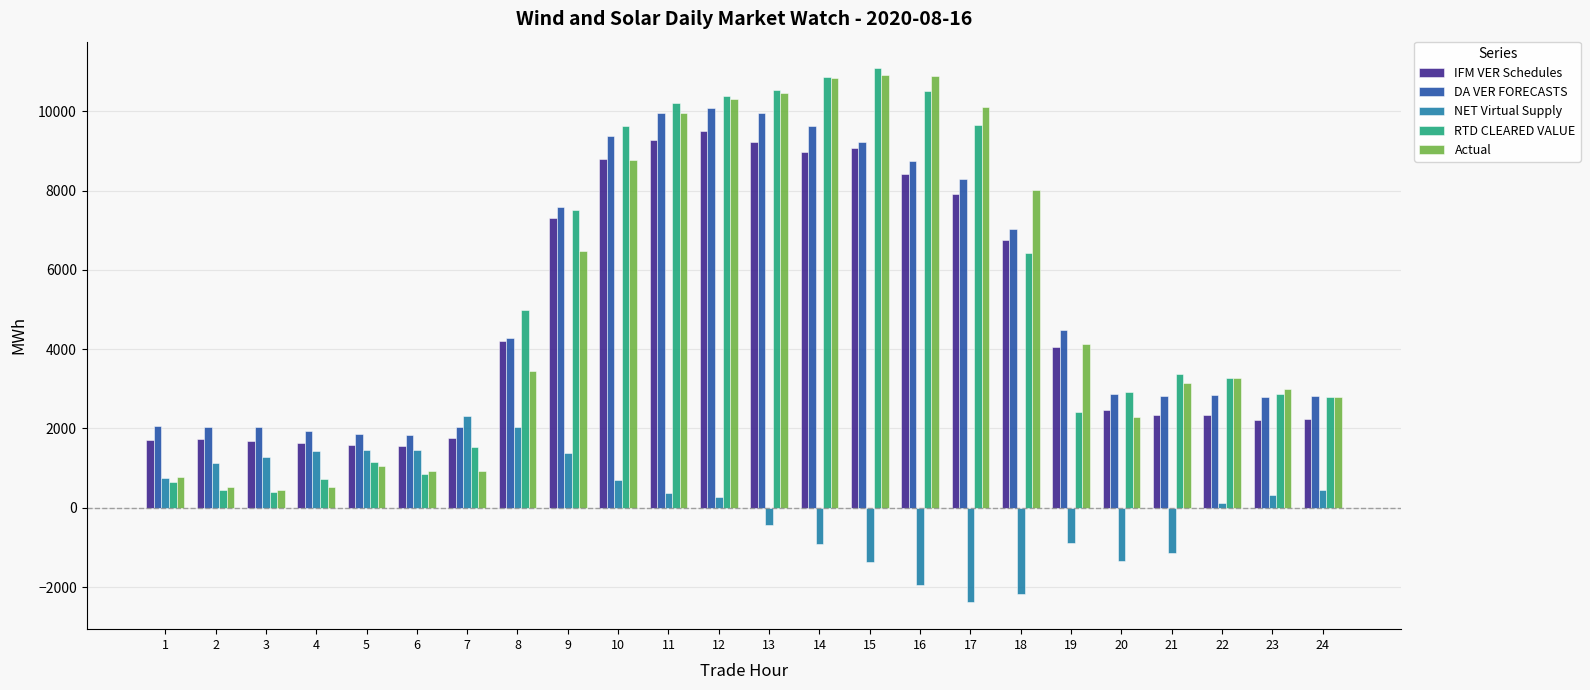

What is the value of the DA VER FORECASTS bar at the 9th from the left?

7588.4